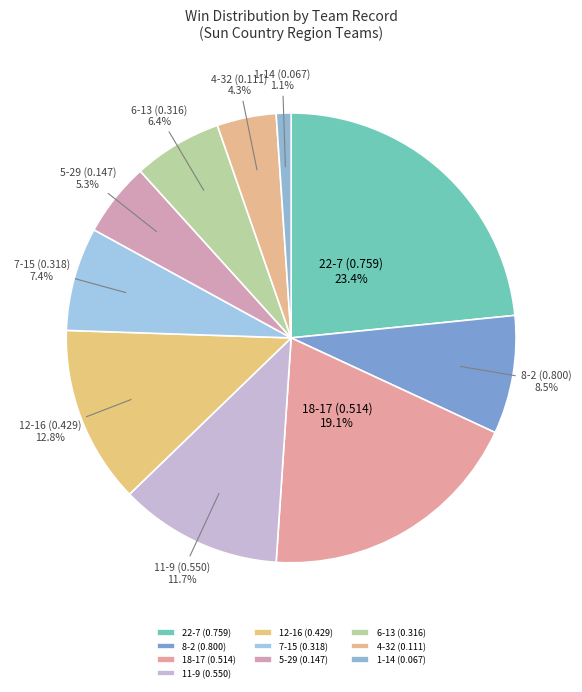

Which has a higher value, 7-15 (0.318) or 8-2 (0.800)?

8-2 (0.800)